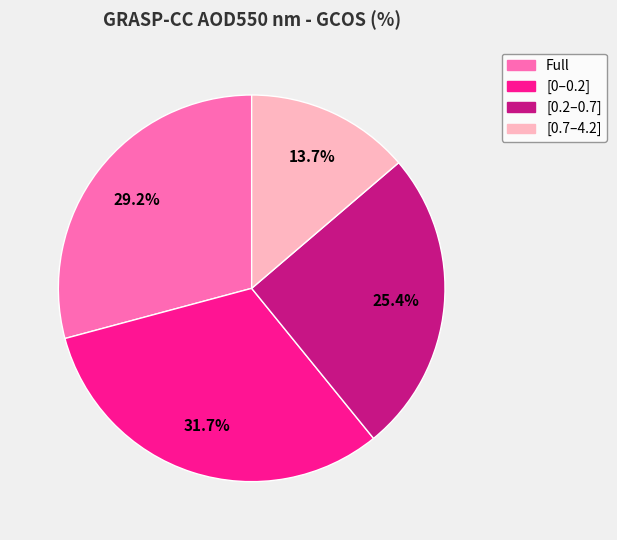

What portion of the pie excludes Full?

70.8%